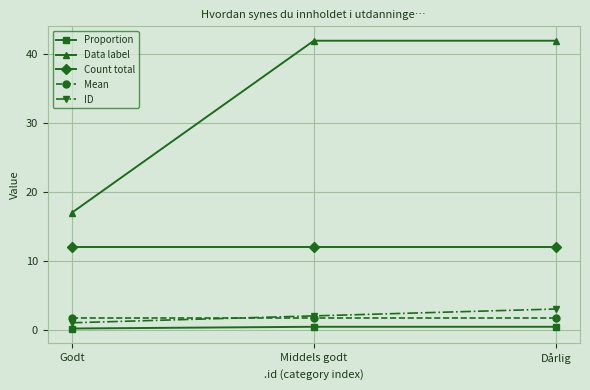

The Mean series shows 1.8 at Middels godt. True or false?

True